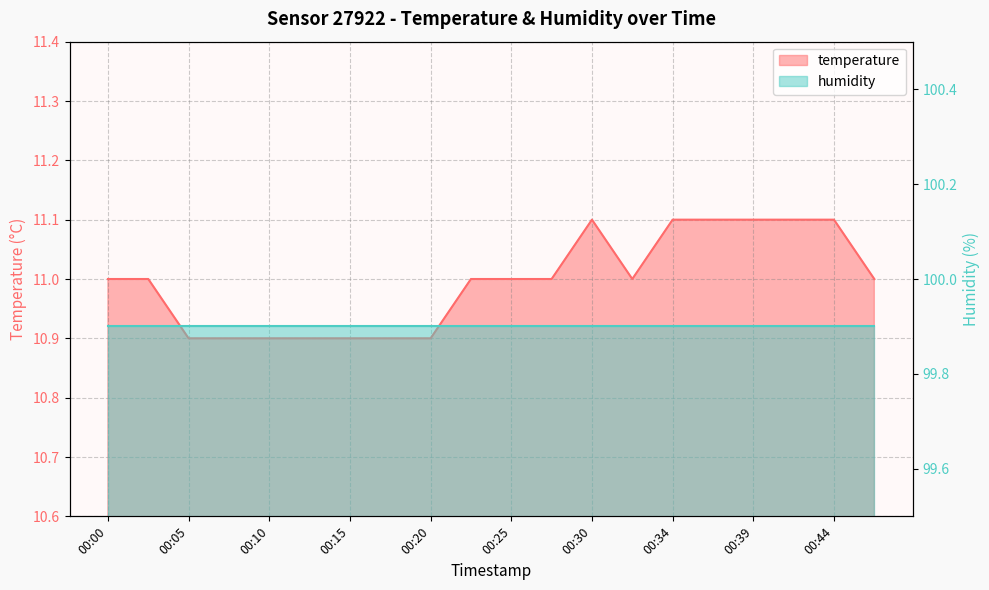

Read the value at 00:25.

11.0